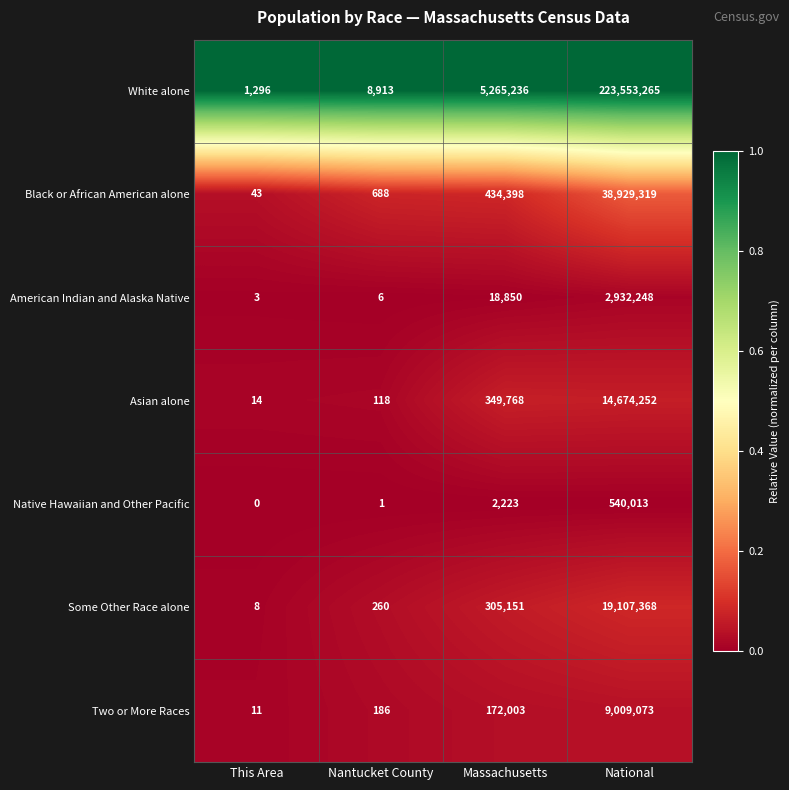

At which label does American Indian and Alaska Native reach its peak?

National